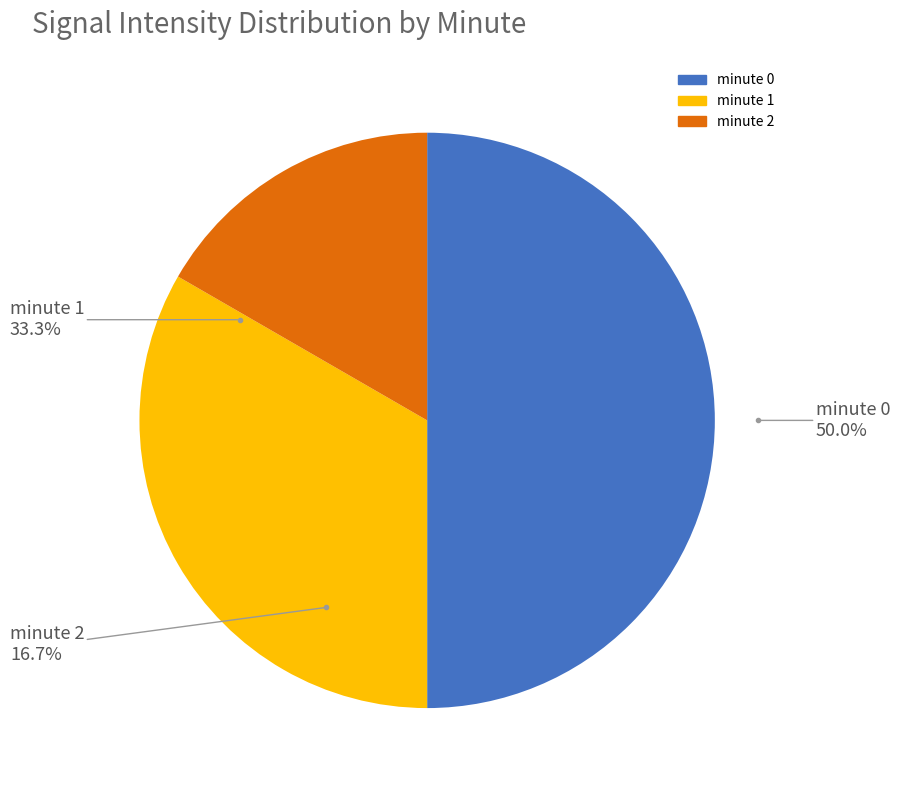

Is minute 0 the majority of the pie?

No